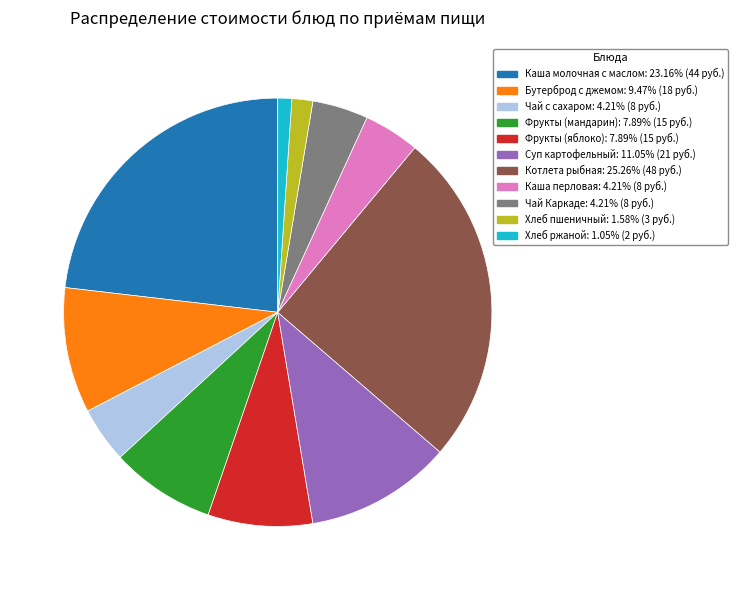

How many slices are in this pie chart?

11